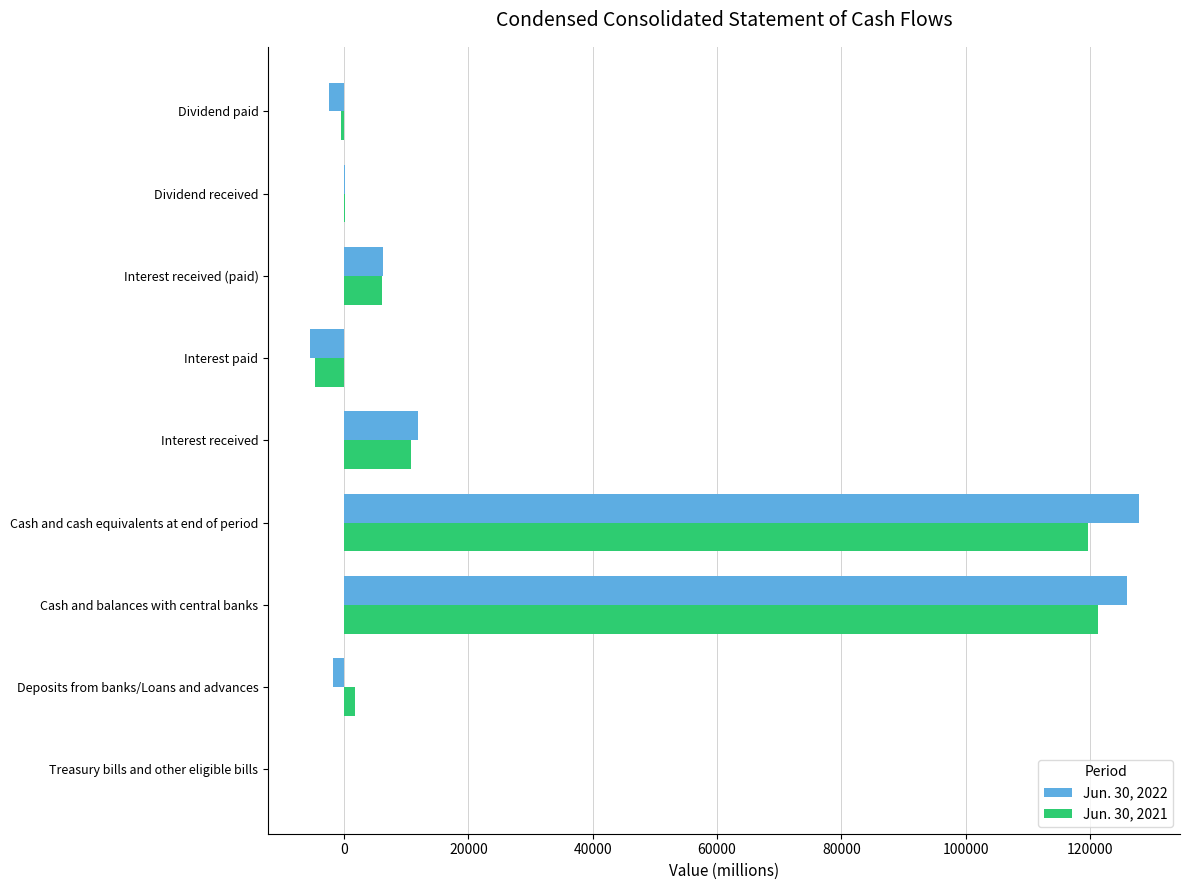

Is the value of Jun. 30, 2021 at Treasury bills and other eligible bills greater than the value of Jun. 30, 2022 at Cash and balances with central banks?

No